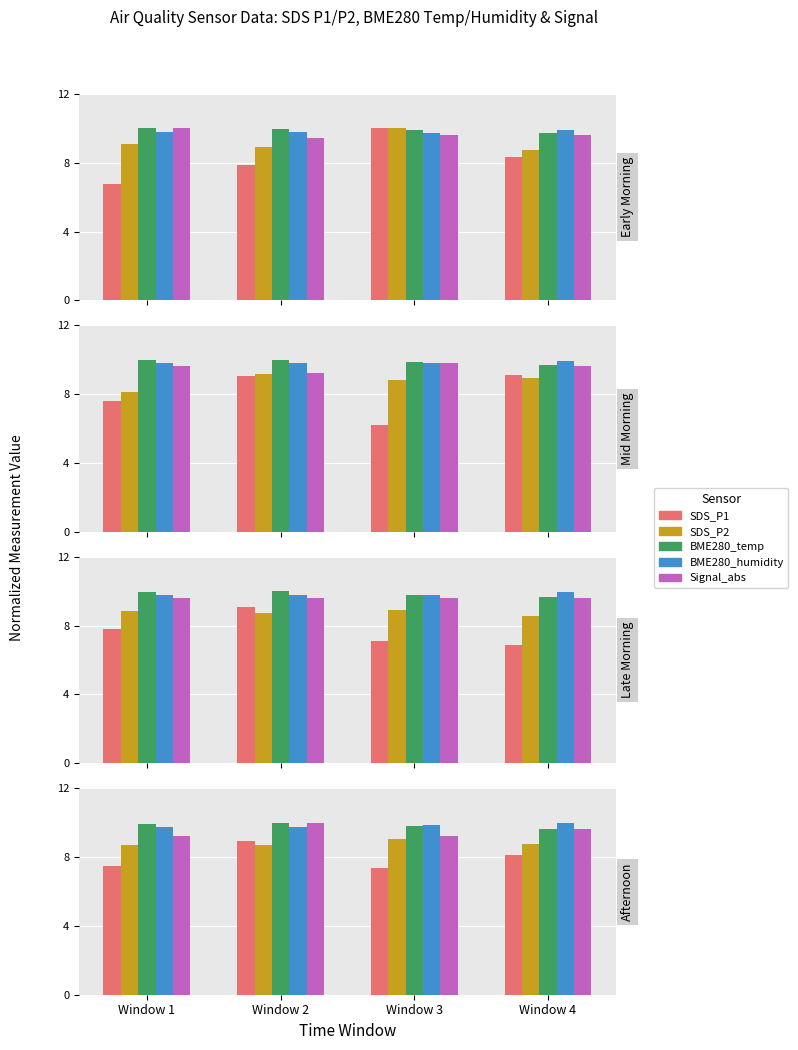

What is the difference between the highest and lowest values at Window 4?

1.9